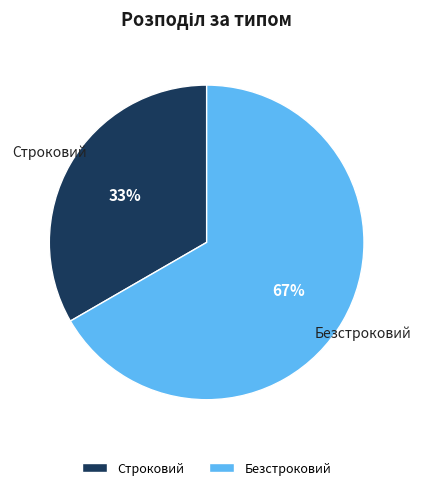

What percentage is the Безстроковий slice, to the nearest percent?

67%